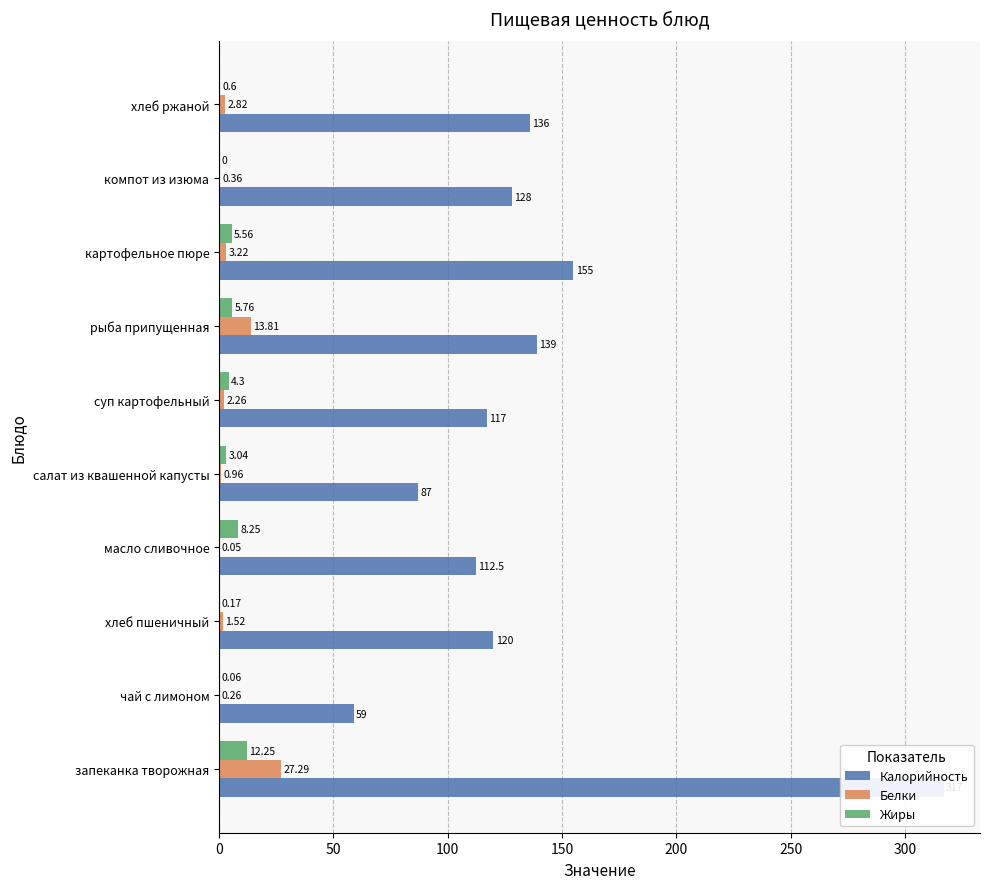

The value of Калорийность at картофельное пюре is 257.9. True or false?

False